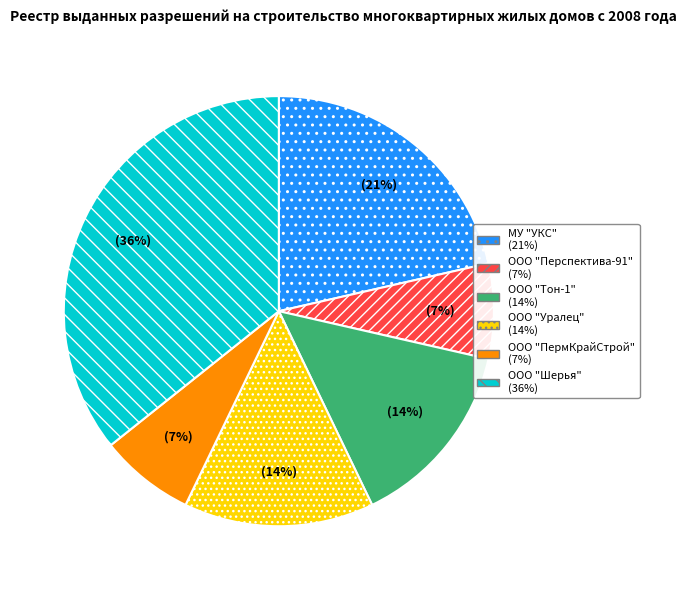

To the nearest percent, what percentage of the pie is ООО "Тон-1"?

14%